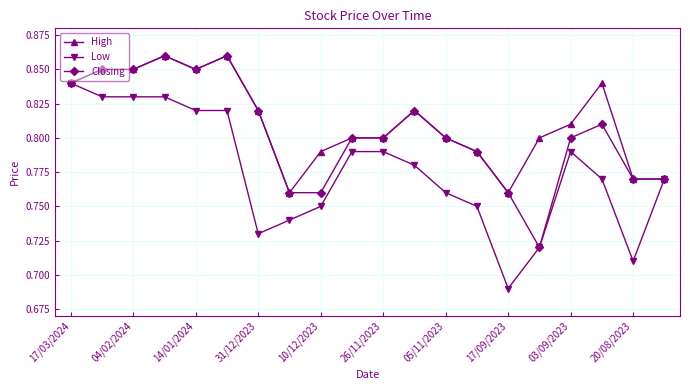

Which series has the widest spread of values?

Low